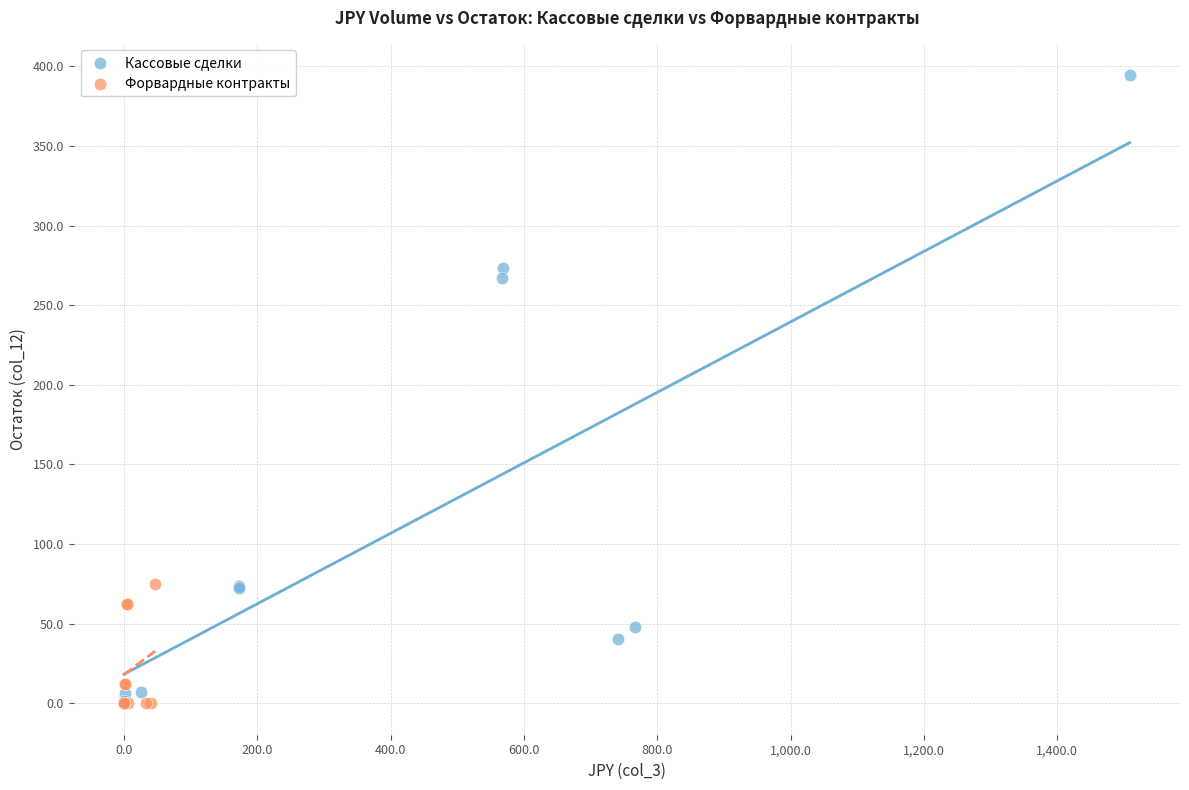

Which series contains the highest Y value?

Кассовые сделки